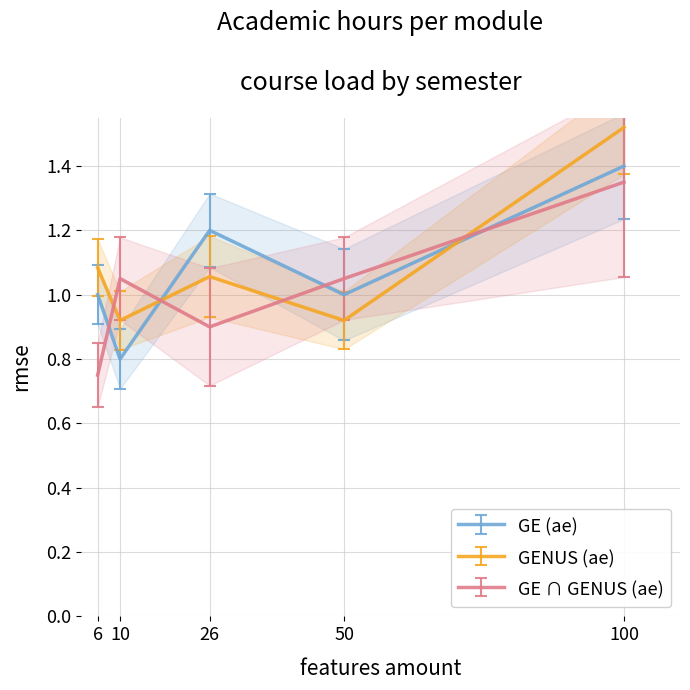

What is the spread (max minus min) of values at 10?

0.2